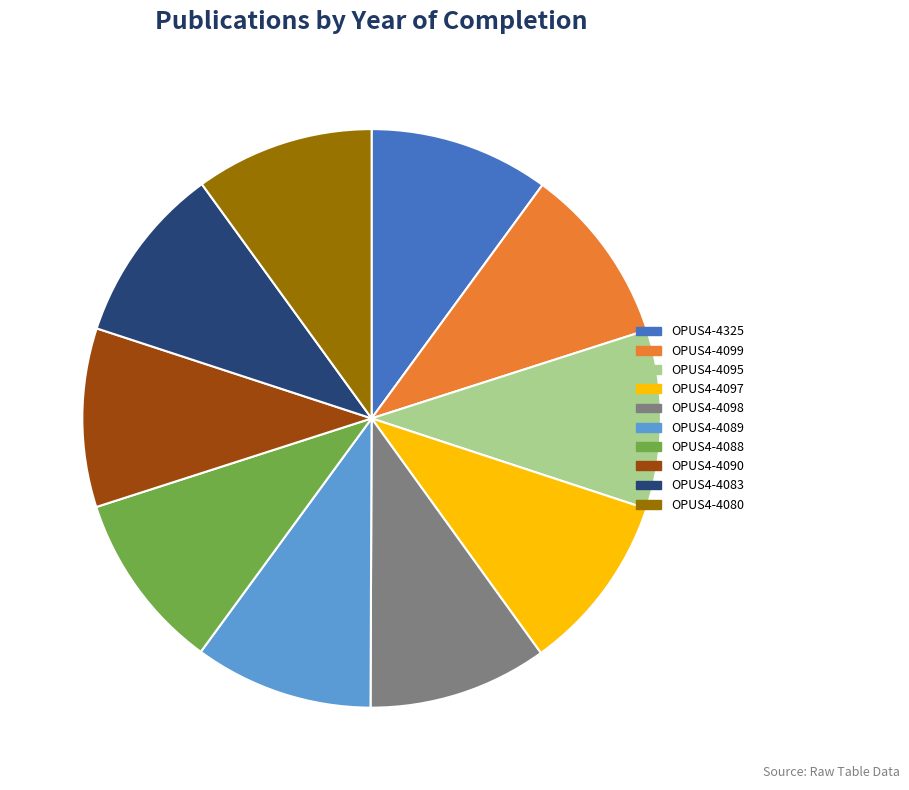

Is it true that OPUS4-4090 is 18% of the pie?

False